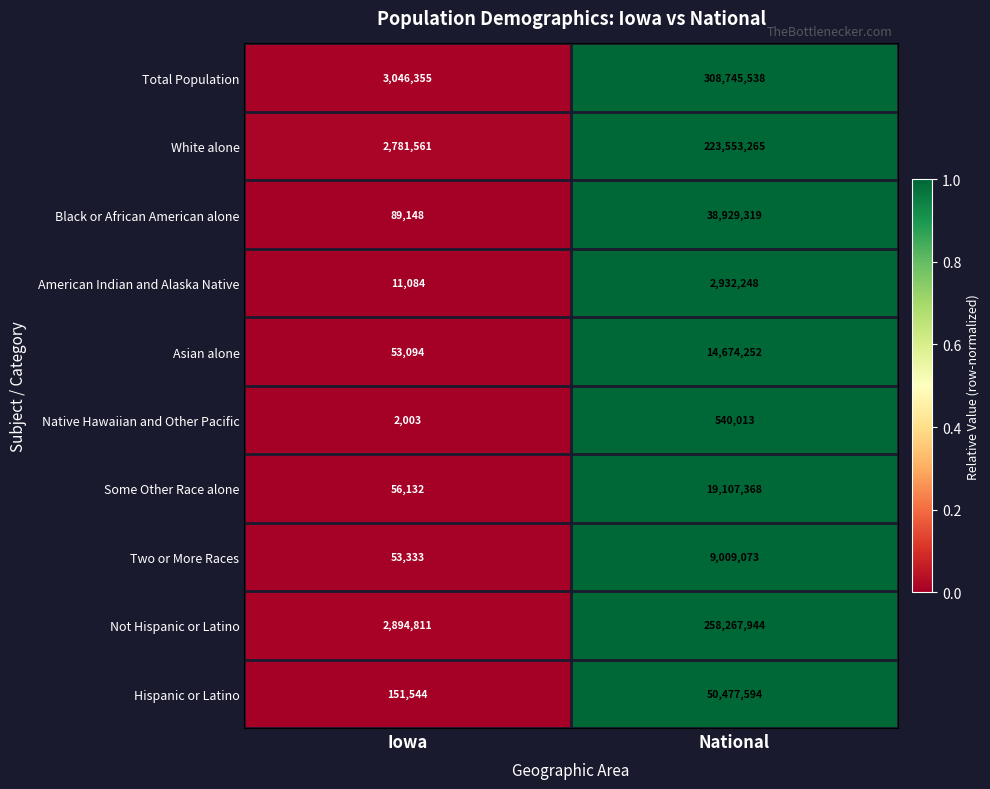

Count the number of data series in this chart.

10